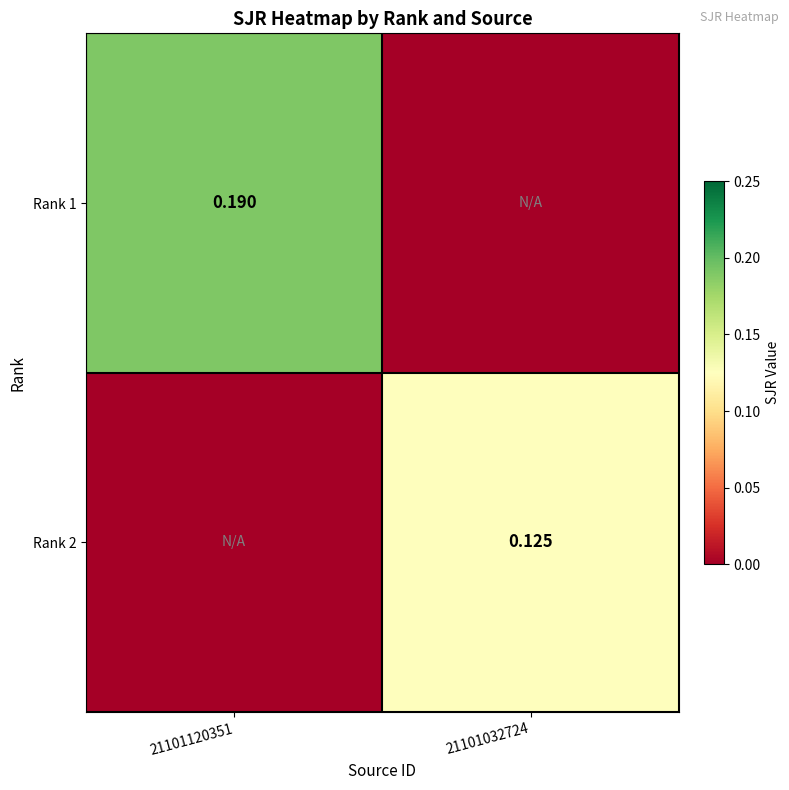

Is the value of Rank 1 at 21101120351 greater than the value of Rank 2 at 21101032724?

Yes